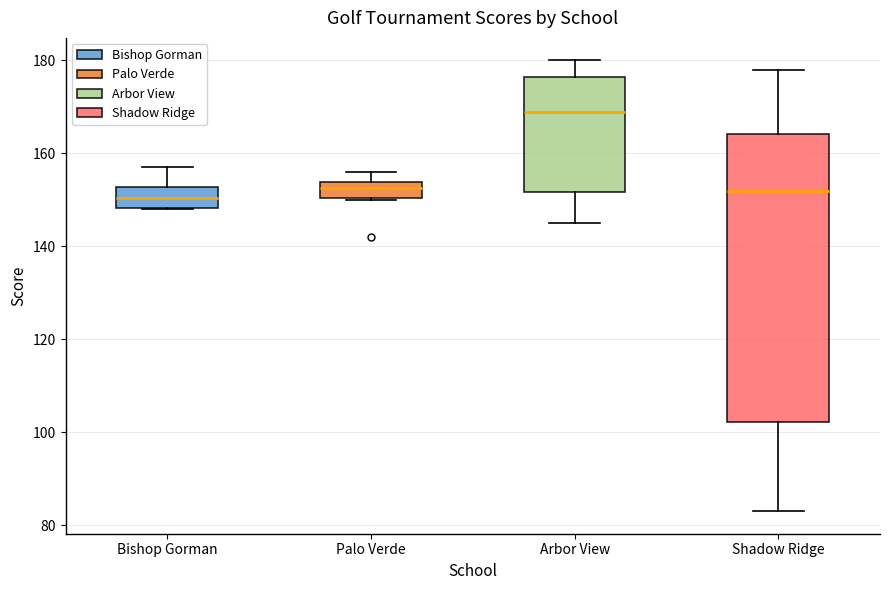

Reading left to right, transcribe this box plot: for each box, give where its median line is, the range the box spans, and where its two whiskers end, as read against the y-axis. The values are not printed on the chart, so give them approximately, as read against the axis.

Bishop Gorman: median 150, box 148 to 152, whiskers 148 to 158
Palo Verde: median 152, box 150 to 154, whiskers 150 to 156
Arbor View: median 170, box 152 to 176, whiskers 146 to 180
Shadow Ridge: median 152, box 102 to 164, whiskers 84 to 178